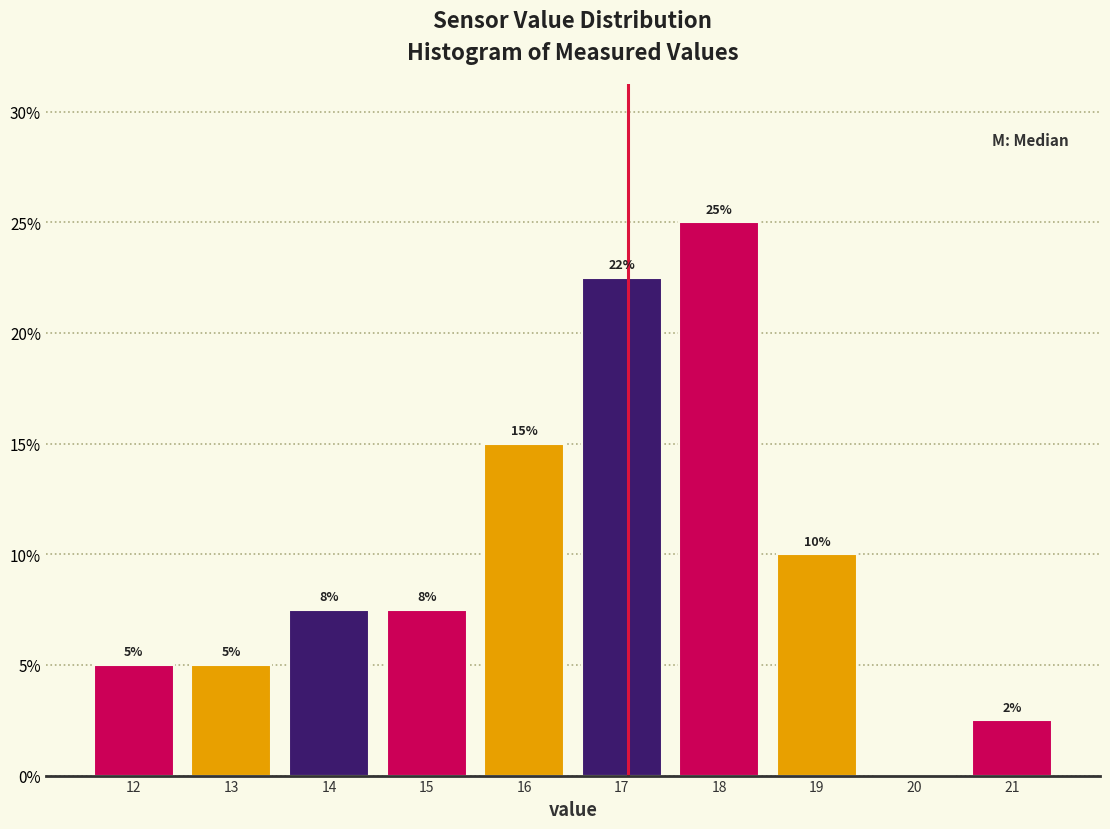

Which range on the x-axis has the tallest bar?

17.5 to 18.5